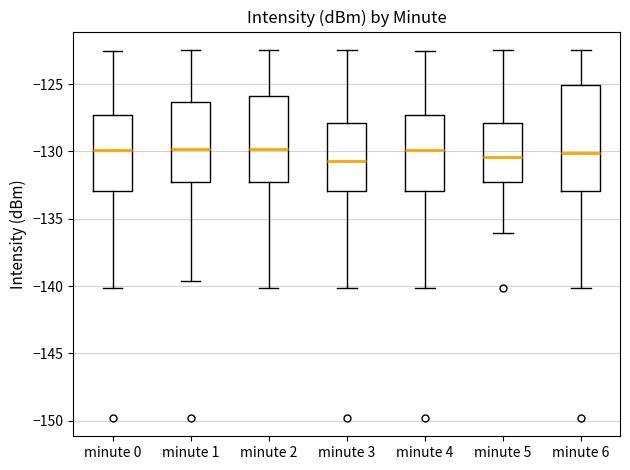

Reading left to right, transcribe this box plot: for each box, give where its median line is, the range the box spans, and where its two whiskers end, as read against the y-axis. The values are not printed on the chart, so give them approximately, as read against the axis.

minute 0: median -130.0, box -133.0 to -127.5, whiskers -140.0 to -122.5
minute 1: median -130.0, box -132.5 to -126.5, whiskers -139.5 to -122.5
minute 2: median -130.0, box -132.5 to -126.0, whiskers -140.0 to -122.5
minute 3: median -130.5, box -133.0 to -128.0, whiskers -140.0 to -122.5
minute 4: median -130.0, box -133.0 to -127.5, whiskers -140.0 to -122.5
minute 5: median -130.5, box -132.5 to -128.0, whiskers -136.0 to -122.5
minute 6: median -130.0, box -133.0 to -125.0, whiskers -140.0 to -122.5